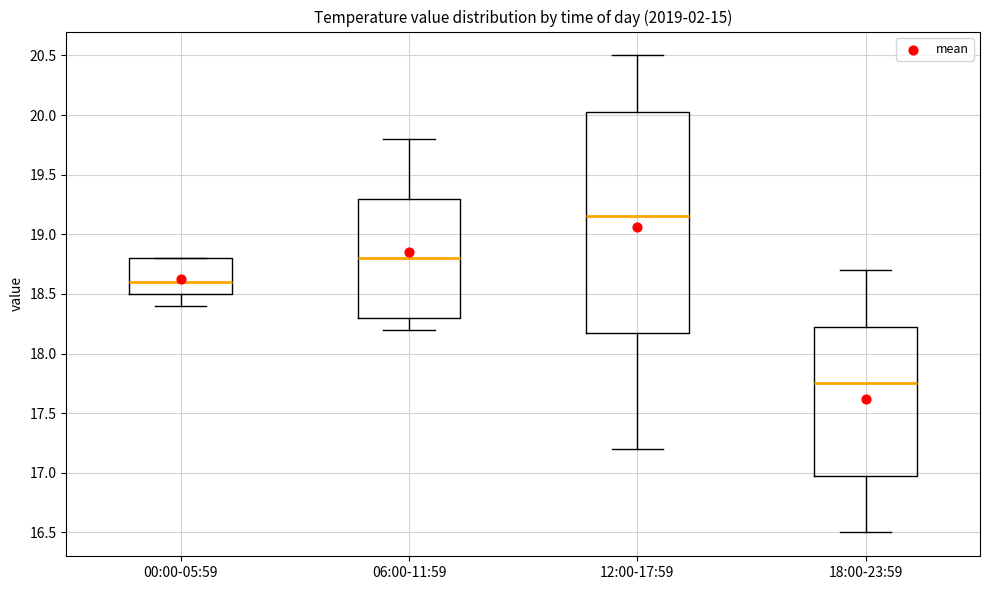

Reading left to right, read every box against the y-axis: the position of its median line, the range the box covers, and the ends of its whiskers. The values are not printed on the chart, so give them approximately, as read against the axis.

00:00-05:59: median 18.60, box 18.50 to 18.80, whiskers 18.40 to 18.80
06:00-11:59: median 18.80, box 18.30 to 19.30, whiskers 18.20 to 19.80
12:00-17:59: median 19.15, box 18.20 to 20.05, whiskers 17.20 to 20.50
18:00-23:59: median 17.75, box 17.00 to 18.25, whiskers 16.50 to 18.70